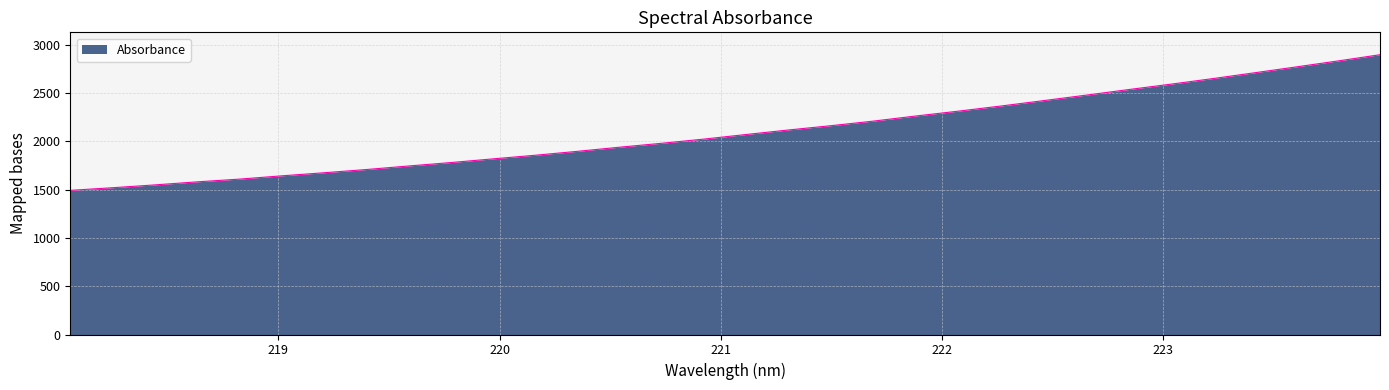

What is the difference between the maximum and minimum values?

1404.0